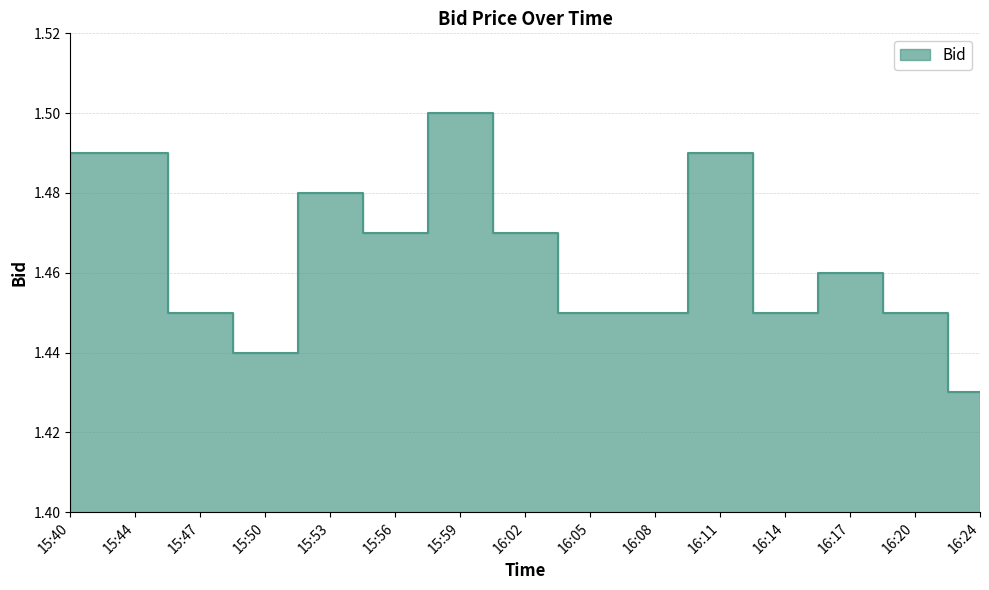

At which category does the chart reach its minimum across all series?

16:24